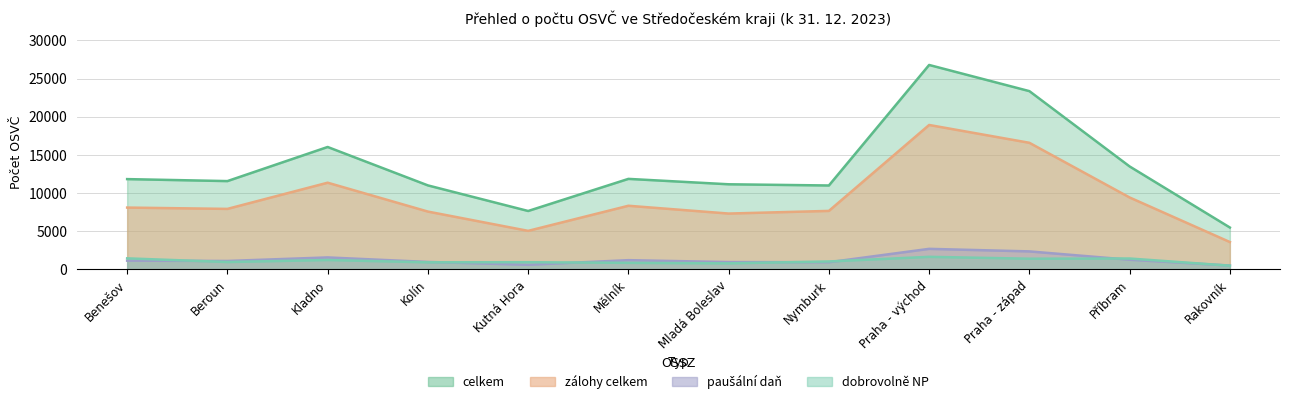

At which category does zálohy celkem reach its first local peak?

Kladno